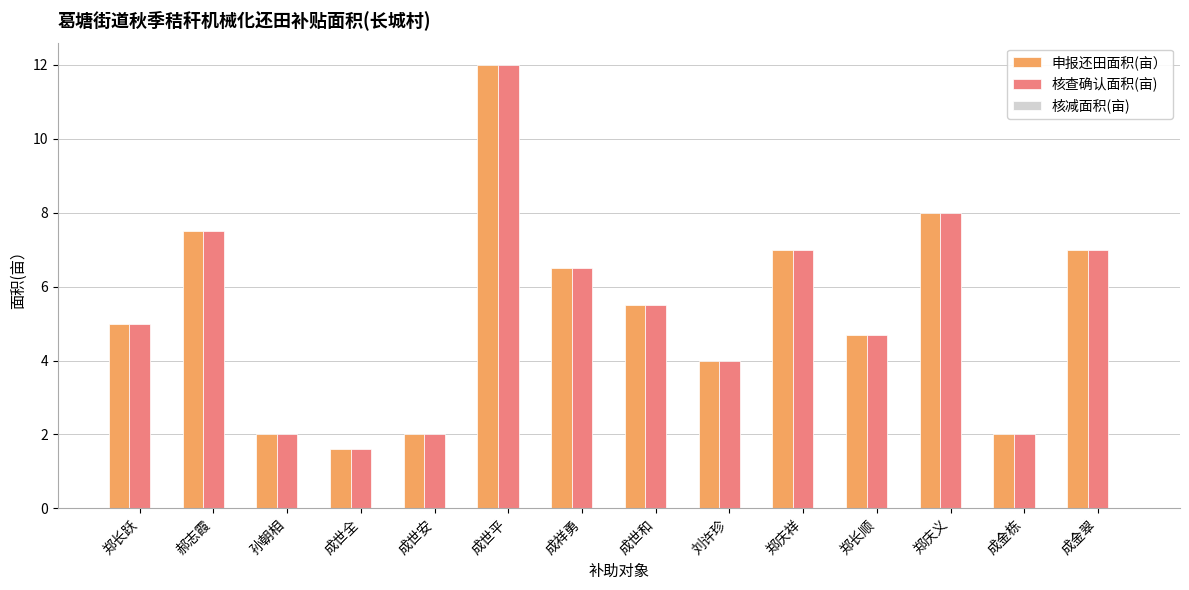

What is the label of the 7th bar from the right?

成世和